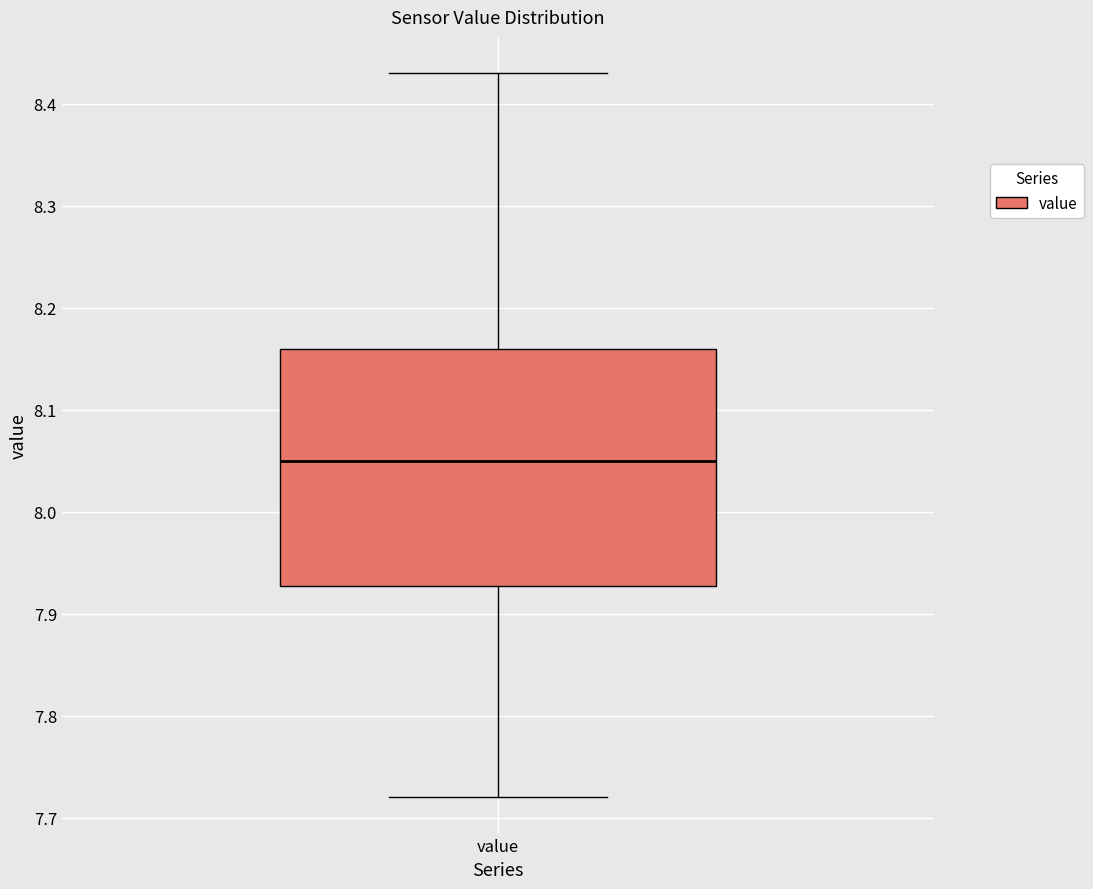

Where does the lower whisker of the box for value end on the y-axis? The values are not printed on the chart, so give them approximately, as read against the axis.

7.72